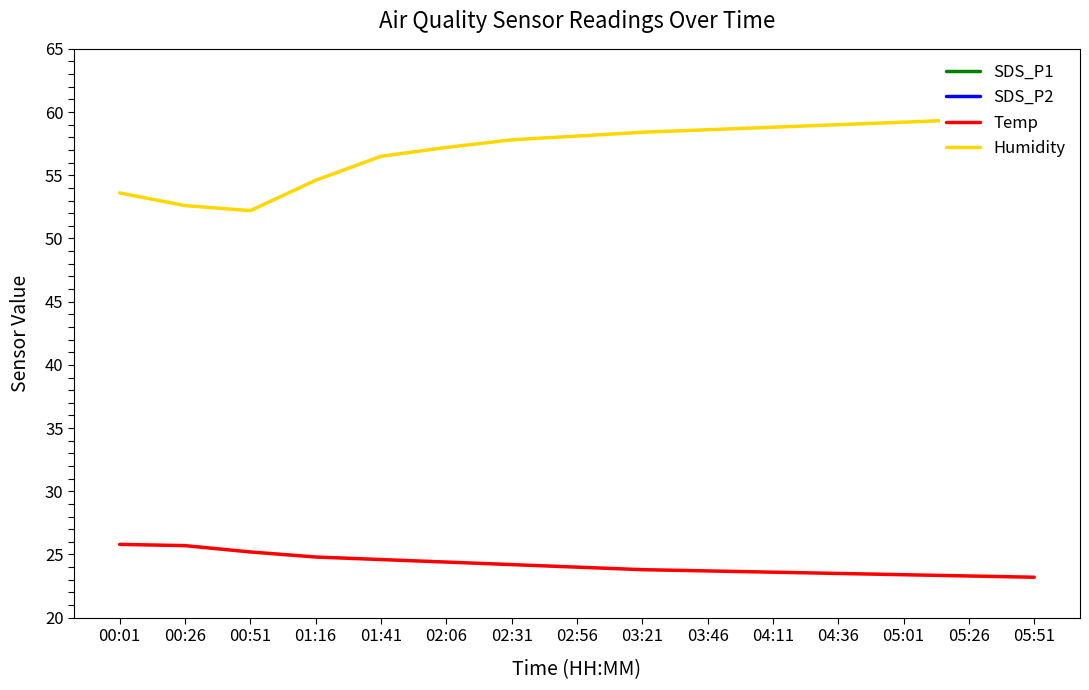

Reading left to right, transcribe all the data shown in this chart.

SDS_P1: 5.9	4.0	4.2	4.1	8.4	4.3	4.1	3.9	4.2	4.5	4.6	4.3	4.7	4.1	4.2
SDS_P2: 4.7	3.7	3.9	3.8	4.4	3.9	3.8	3.6	3.8	4.1	4.2	3.9	4.3	3.8	3.9
Temp: 25.8	25.7	25.2	24.8	24.6	24.4	24.2	24.0	23.8	23.7	23.6	23.5	23.4	23.3	23.2
Humidity: 53.6	52.6	52.2	54.6	56.5	57.2	57.8	58.1	58.4	58.6	58.8	59.0	59.2	59.4	59.5